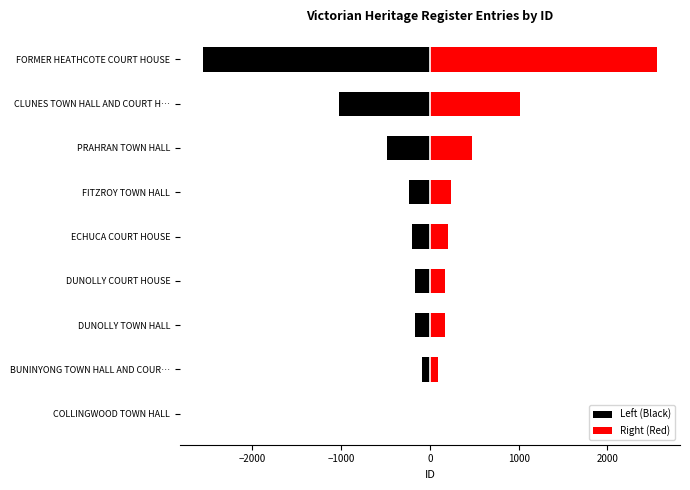

Rank the series at DUNOLLY TOWN HALL from highest to lowest value.

Right (Red), Left (Black)